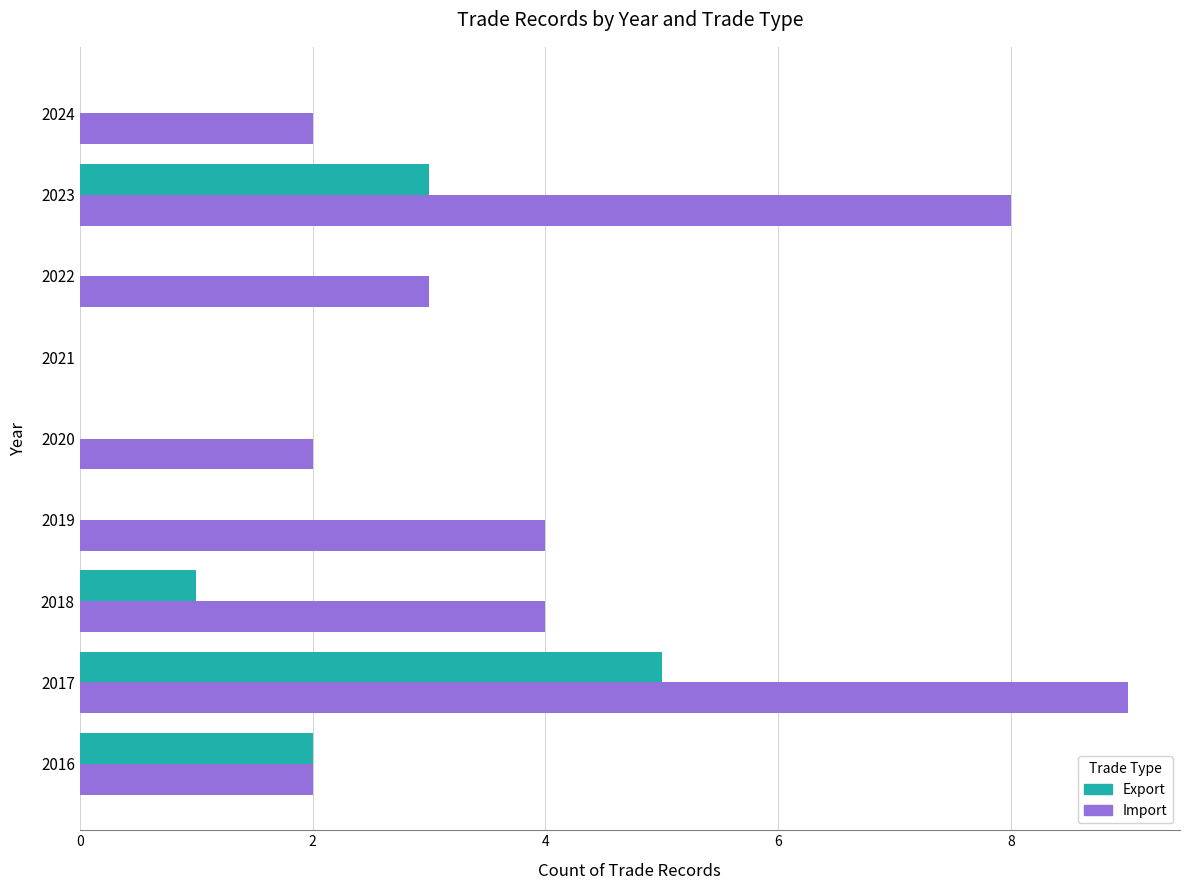

What value does the Export series have at 2023?

3